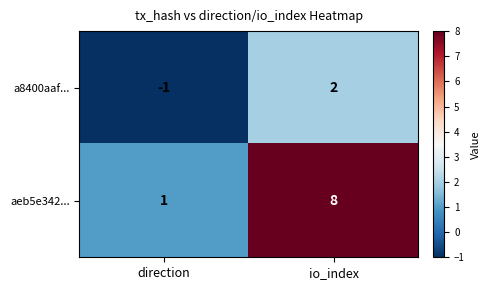

Where is aeb5e342... nearest to the value 4?

direction